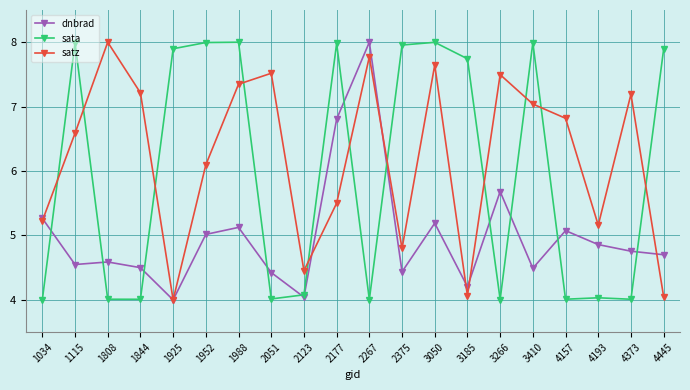

Between which two adjacent categories do sata and satz first intersect?

1034 and 1115